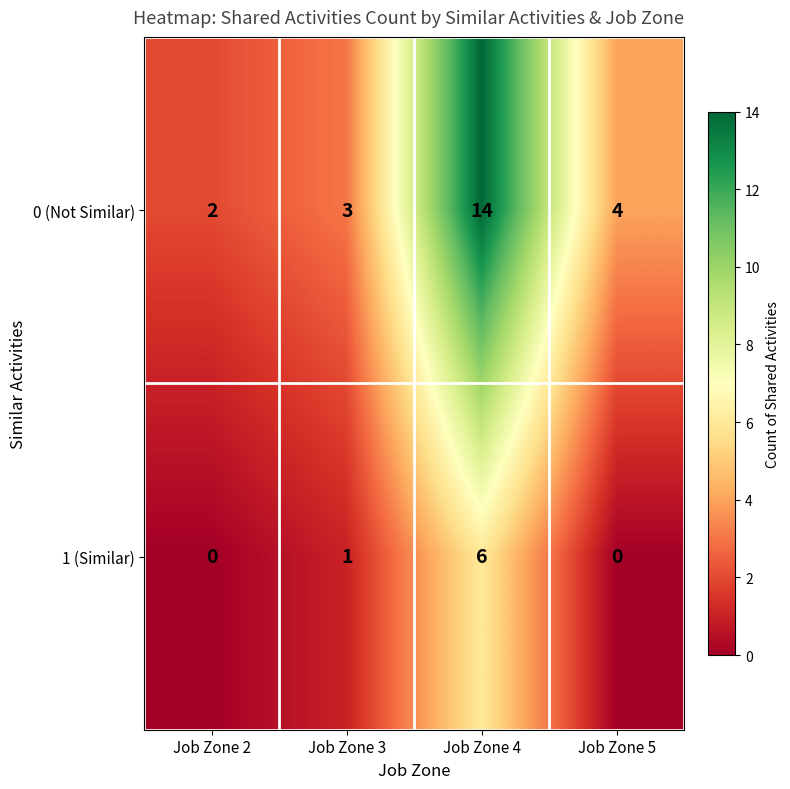

What is the sum of the 1 (Similar) values at Job Zone 4 and Job Zone 3?

7